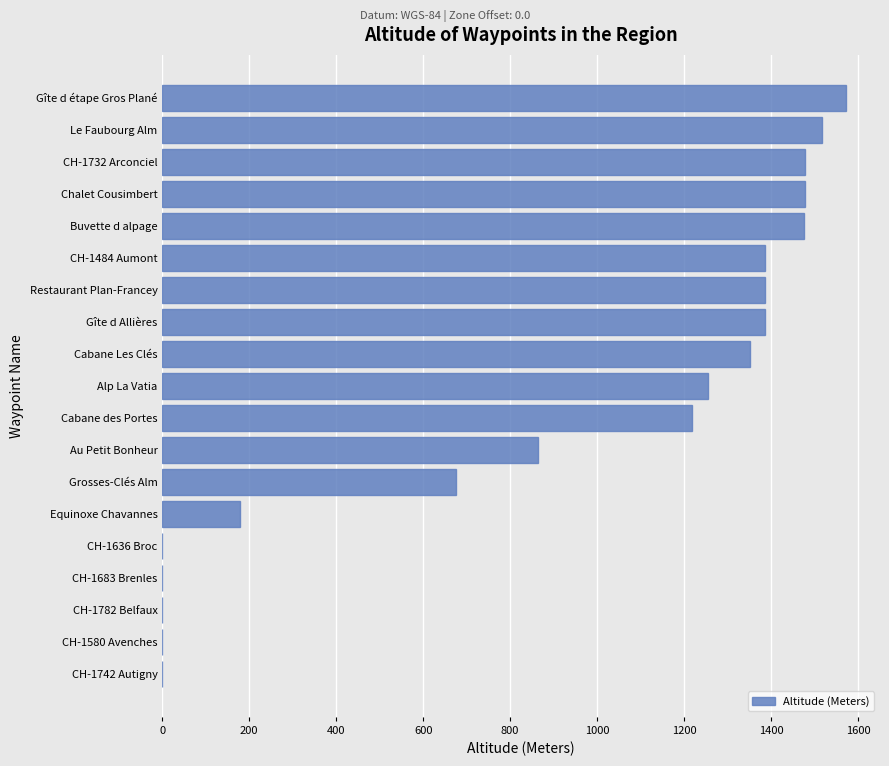

What is the sum of all values?

17225